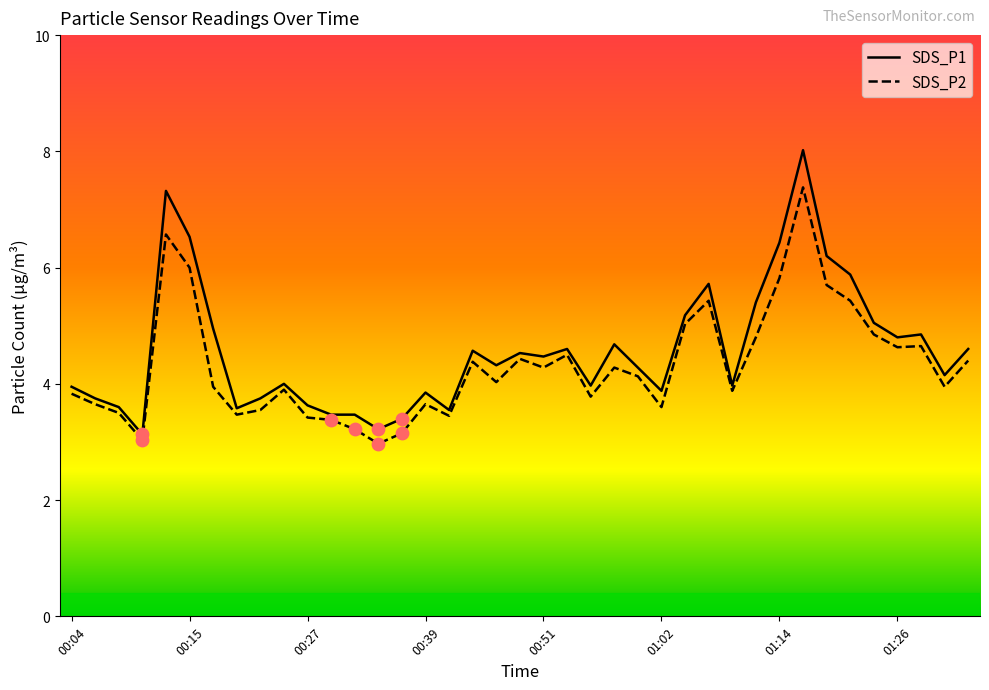

What are all the series names shown in the legend?

SDS_P1, SDS_P2